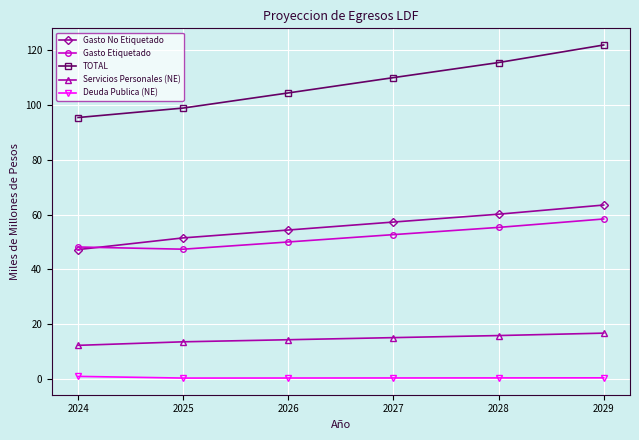

What is the total value across all series at 2028?

247.4